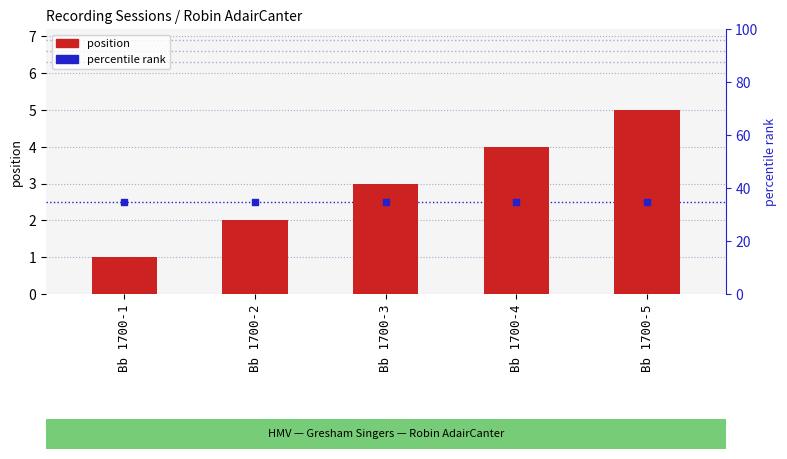

Is the value of position at Bb 1700-3 greater than the value of percentile rank at Bb 1700-2?

Yes